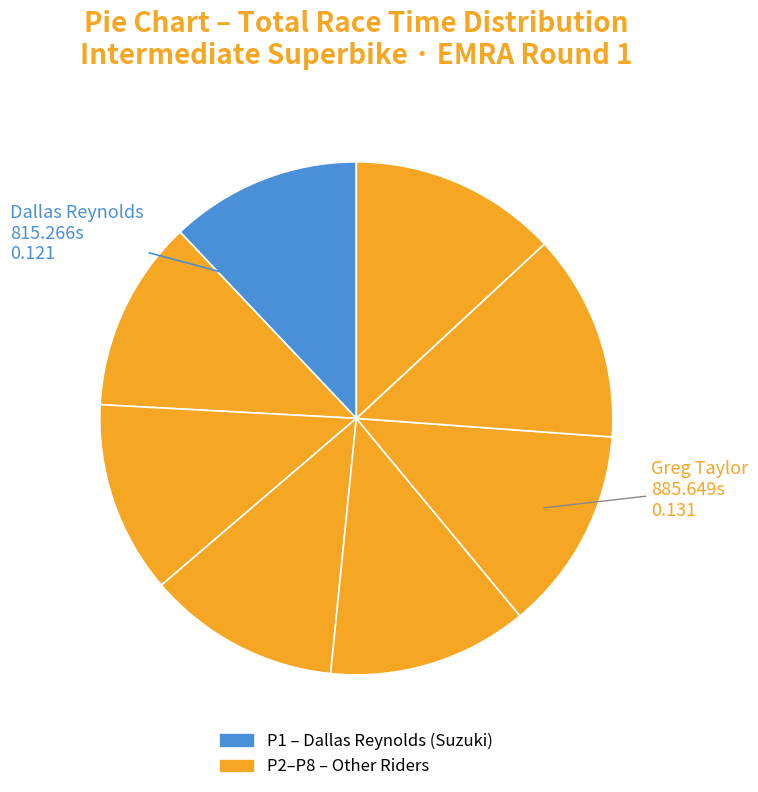

Count the number of slices in the pie.

8